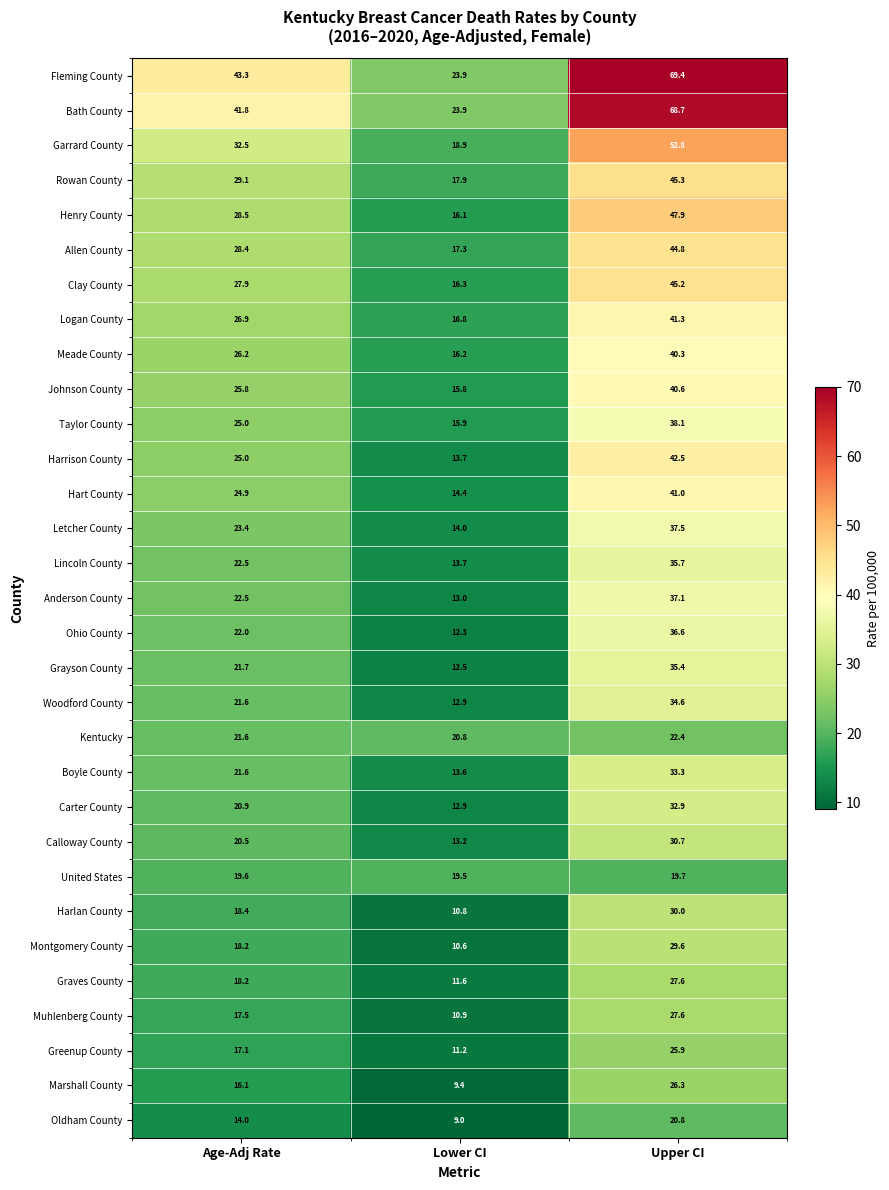

What is the spread (max minus min) of values at Lower CI?

14.9